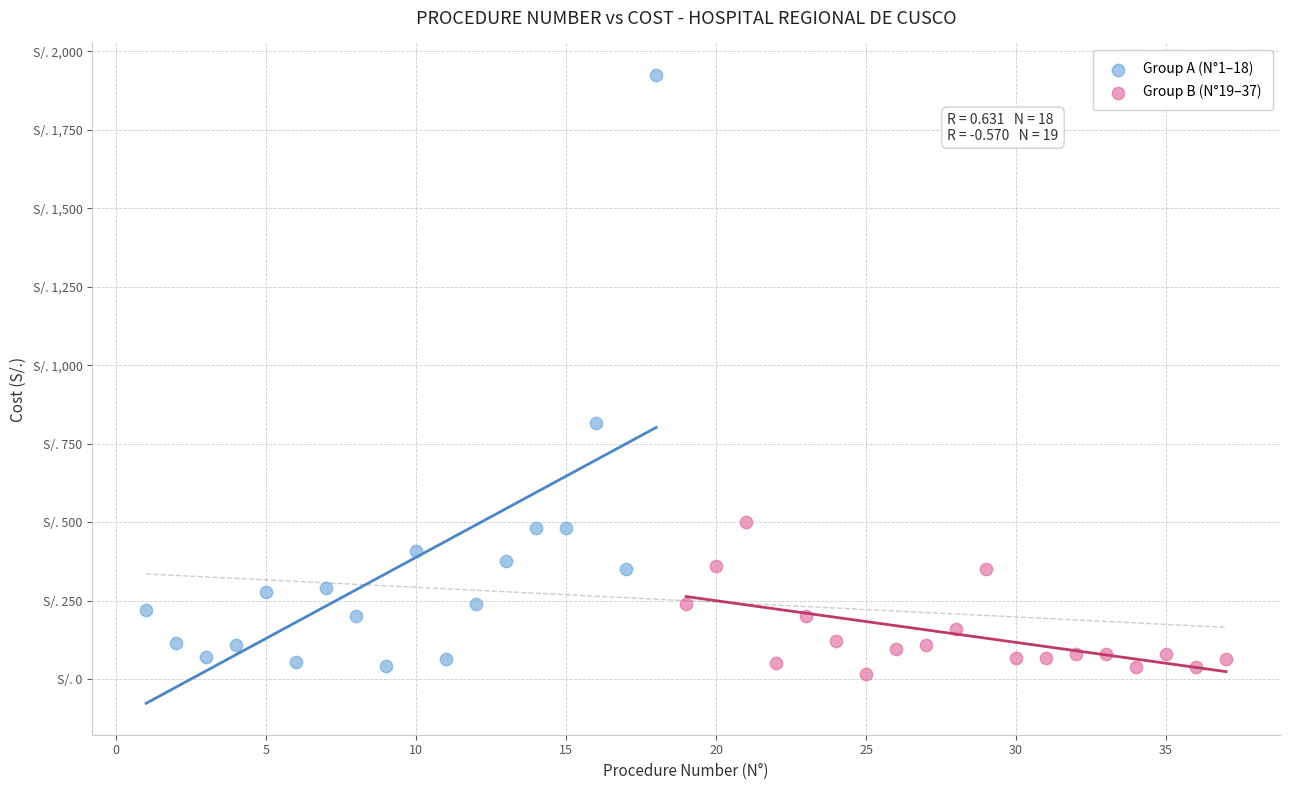

Which series reaches the minimum Y coordinate?

Group B (N°19–37)